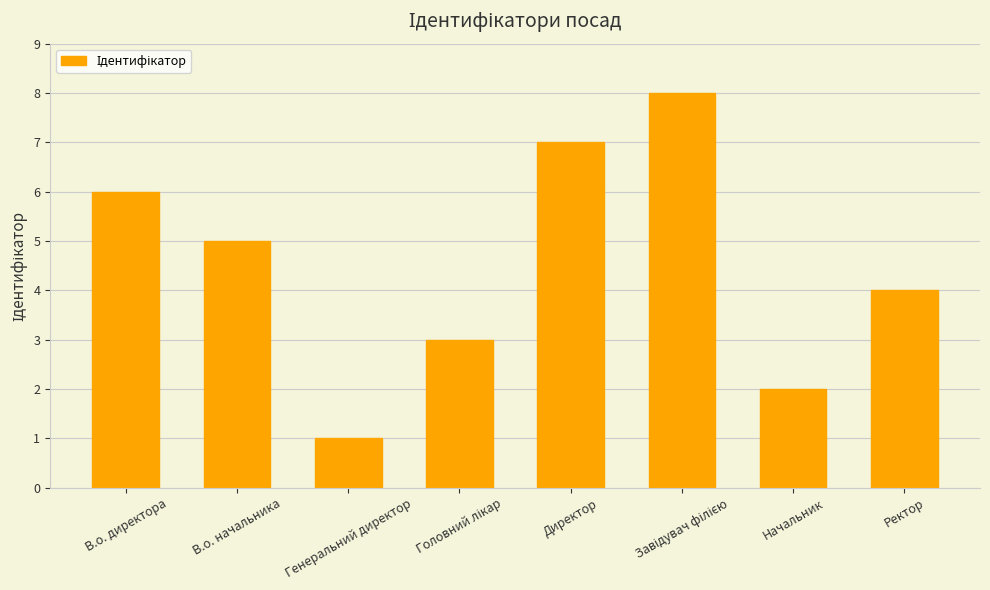

What is the difference between the values at Генеральний директор and Директор?

6